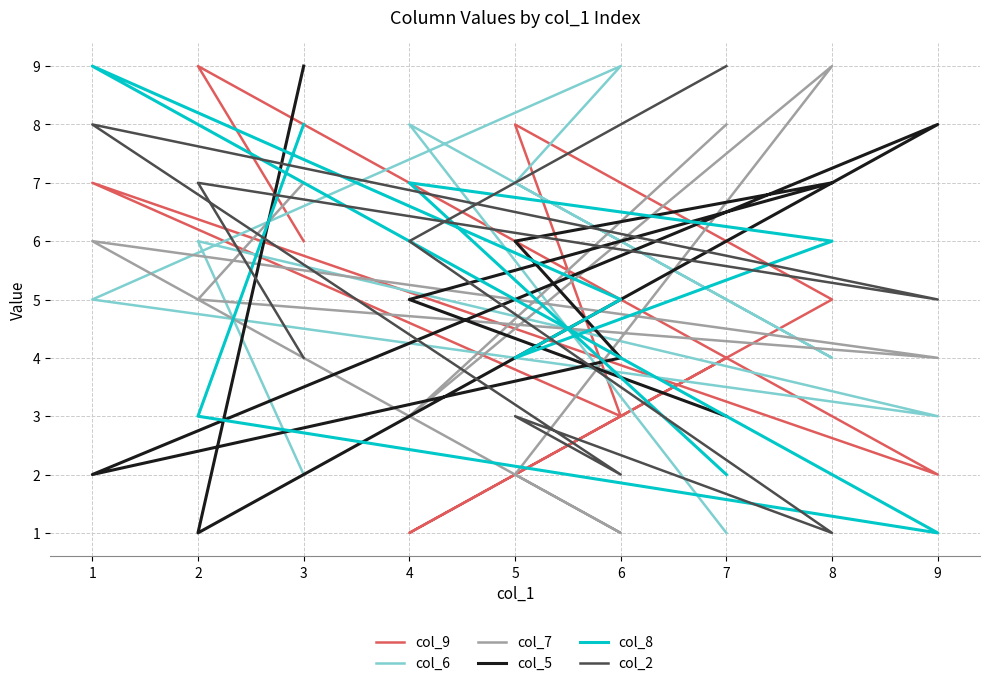

At which category is the sum across all series the highest?

1